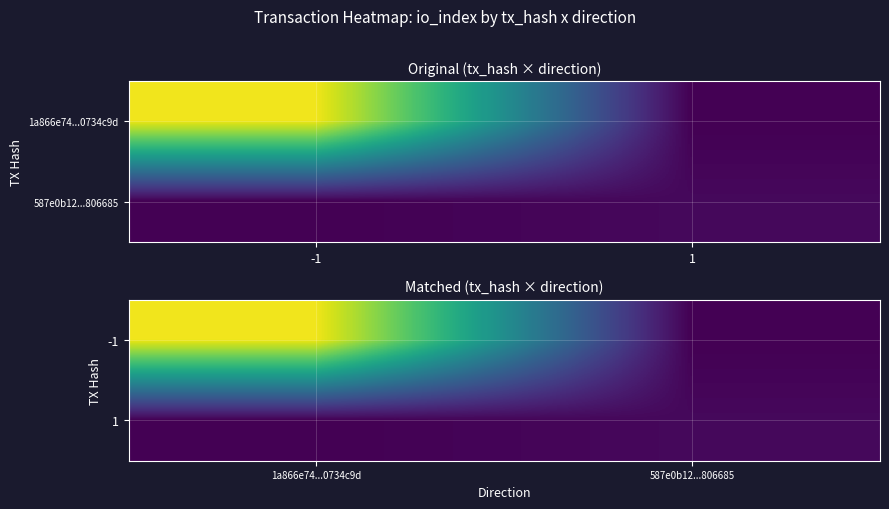

What is the spread (max minus min) of values at 587e0b12...806685?

3